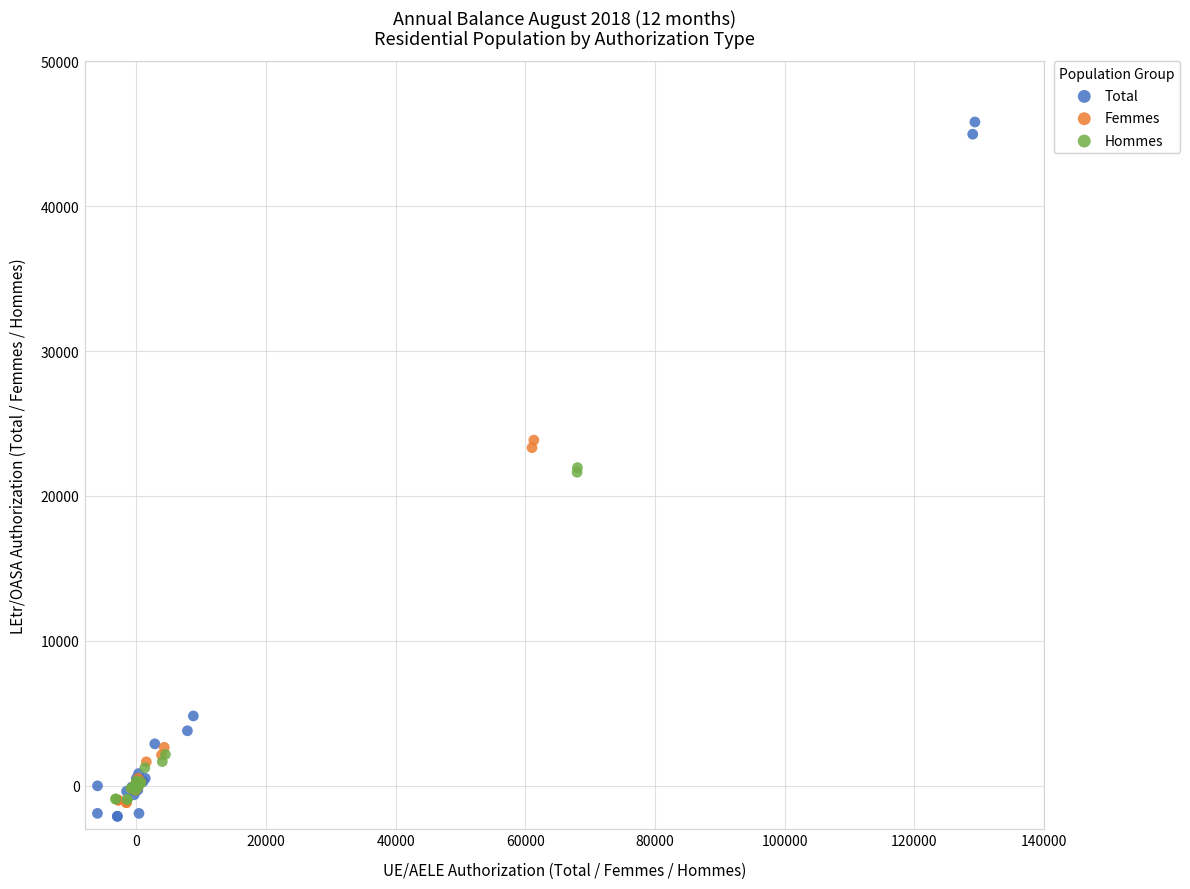

Which series contains the highest Y value?

Total